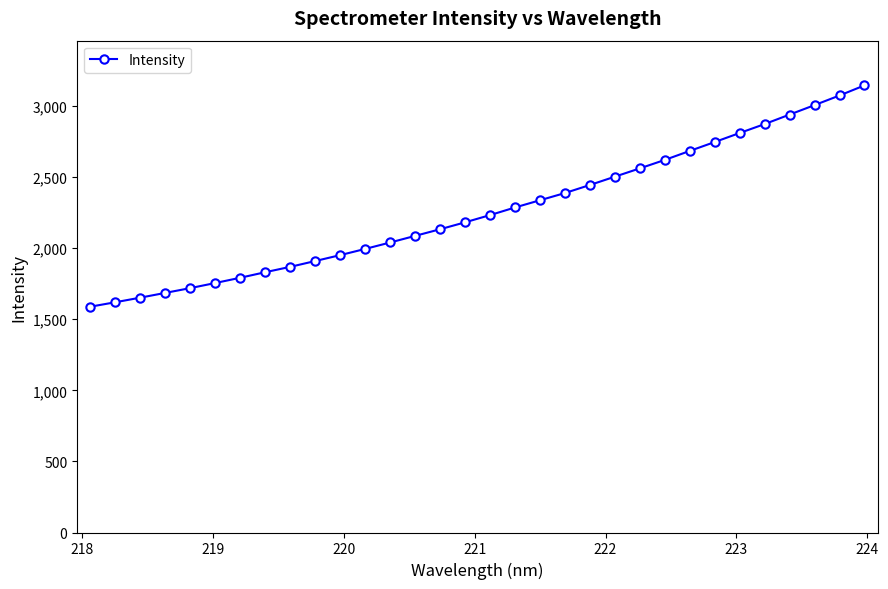

What is the value of the 5th point from the left?

1718.8